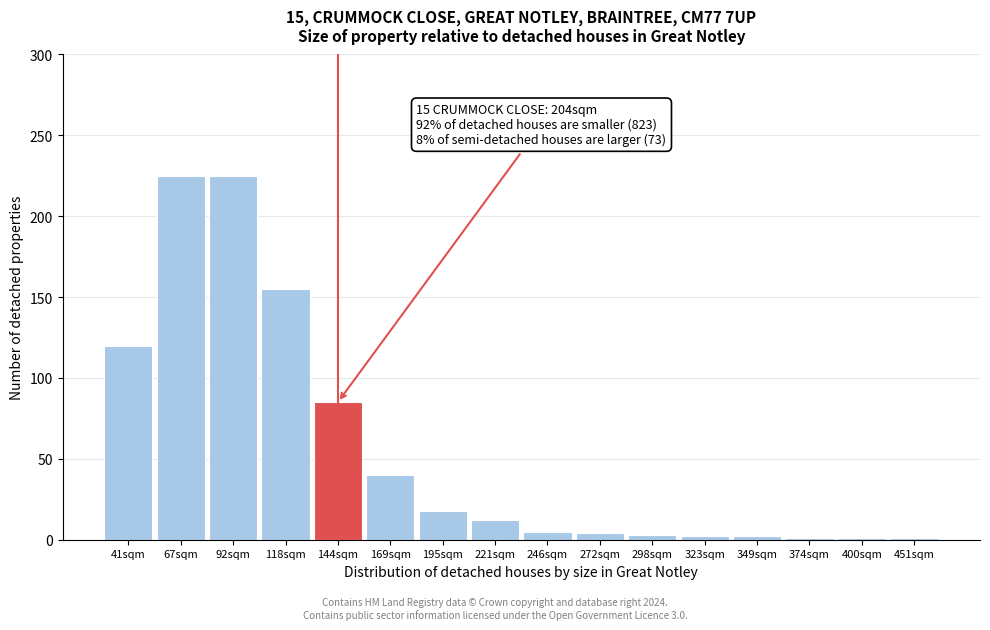

What position from the right is 169sqm?

11